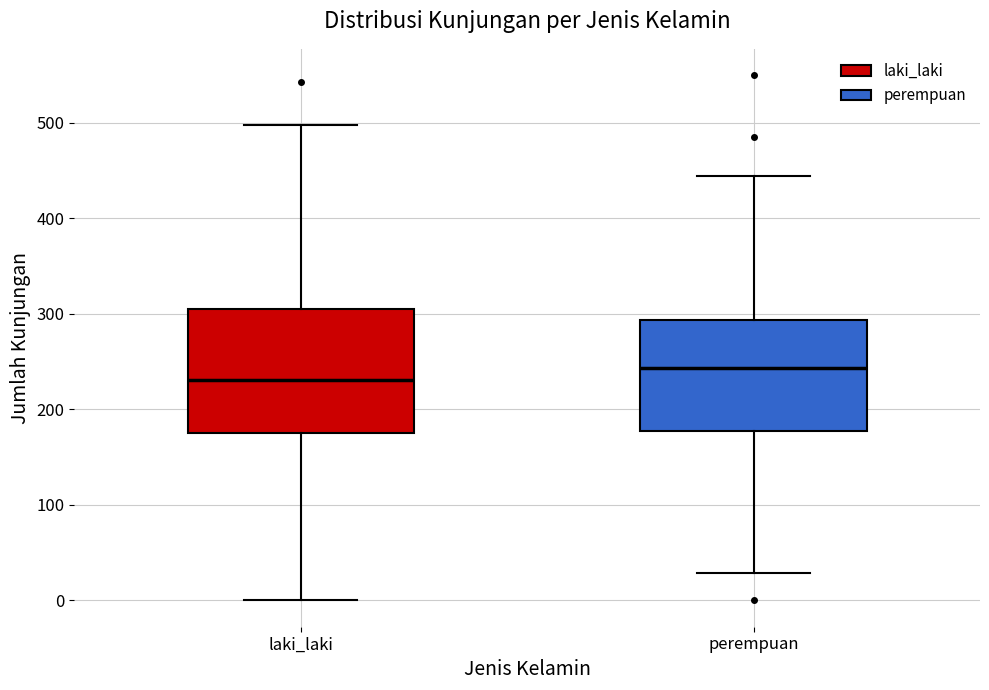

Where is the lower edge of the box for perempuan on the y-axis? The values are not printed on the chart, so give them approximately, as read against the axis.

180